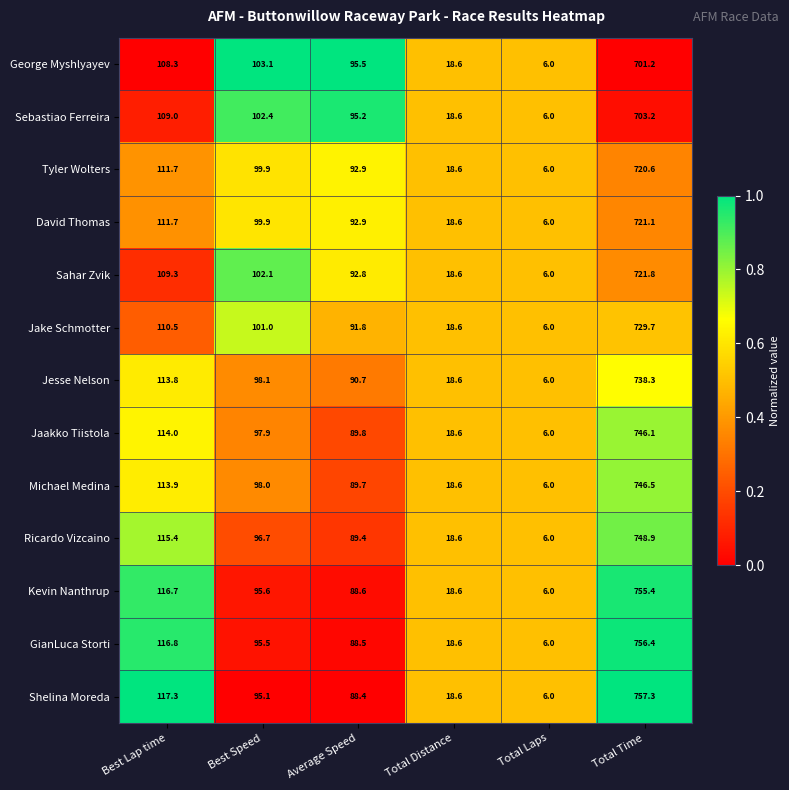

What is the difference between the highest and lowest values at Best Speed?

8.0